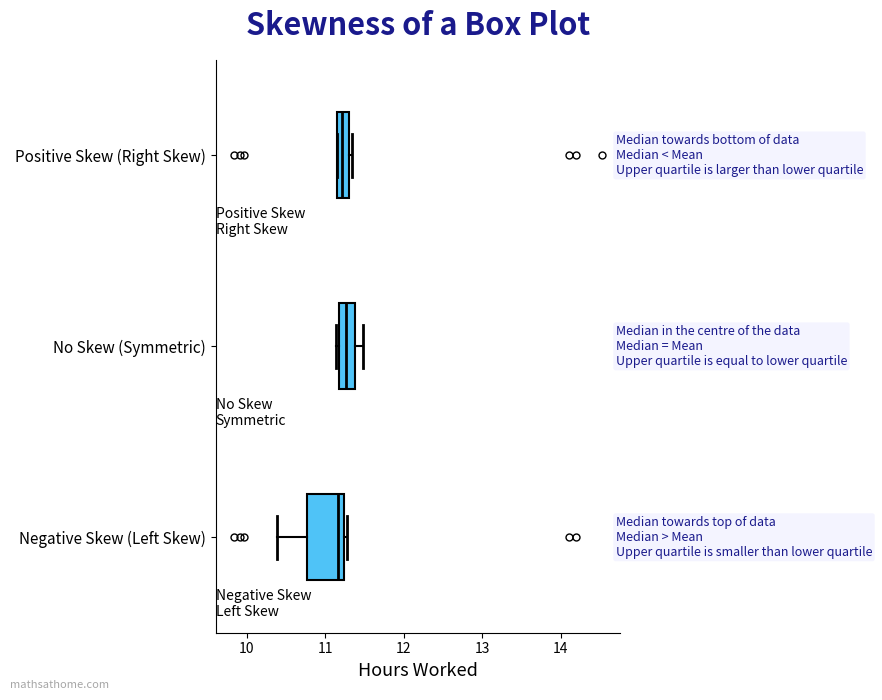

Reading bottom to top, read every box against the x-axis: the position of its median line, the range the box covers, and the ends of its whiskers. The values are not printed on the chart, so give them approximately, as read against the axis.

Negative Skew (Left Skew): median 11.2 (just left of the box's right edge), box 10.8 to 11.2, whiskers 10.4 to 11.3
No Skew (Symmetric): median 11.3, box 11.2 to 11.4, whiskers 11.1 to 11.5
Positive Skew (Right Skew): median 11.2 (inside the box), box 11.2 to 11.3, whiskers 11.2 to 11.3 (just right of the box's right edge)